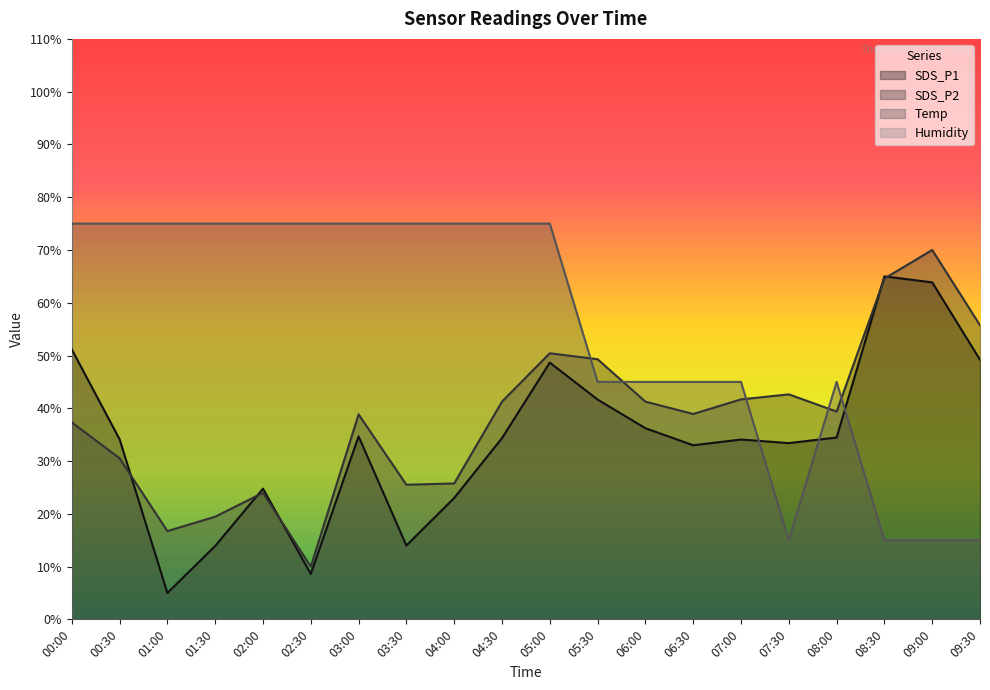

What is the total value across all series at 04:30?

150.6